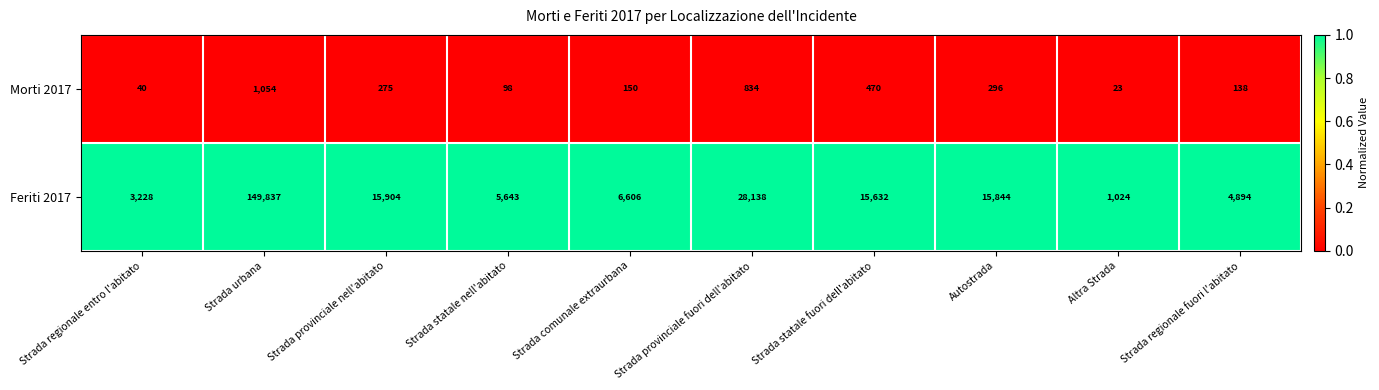

Reading left to right, extract all data points from this chart.

Morti 2017: Strada regionale entro l'abitato=40	Strada urbana=1054	Strada provinciale nell'abitato=275	Strada statale nell'abitato=98	Strada comunale extraurbana=150	Strada provinciale fuori dell'abitato=834	Strada statale fuori dell'abitato=470	Autostrada=296	Altra Strada=23	Strada regionale fuori l'abitato=138
Feriti 2017: Strada regionale entro l'abitato=3228	Strada urbana=149837	Strada provinciale nell'abitato=15904	Strada statale nell'abitato=5643	Strada comunale extraurbana=6606	Strada provinciale fuori dell'abitato=28138	Strada statale fuori dell'abitato=15632	Autostrada=15844	Altra Strada=1024	Strada regionale fuori l'abitato=4894